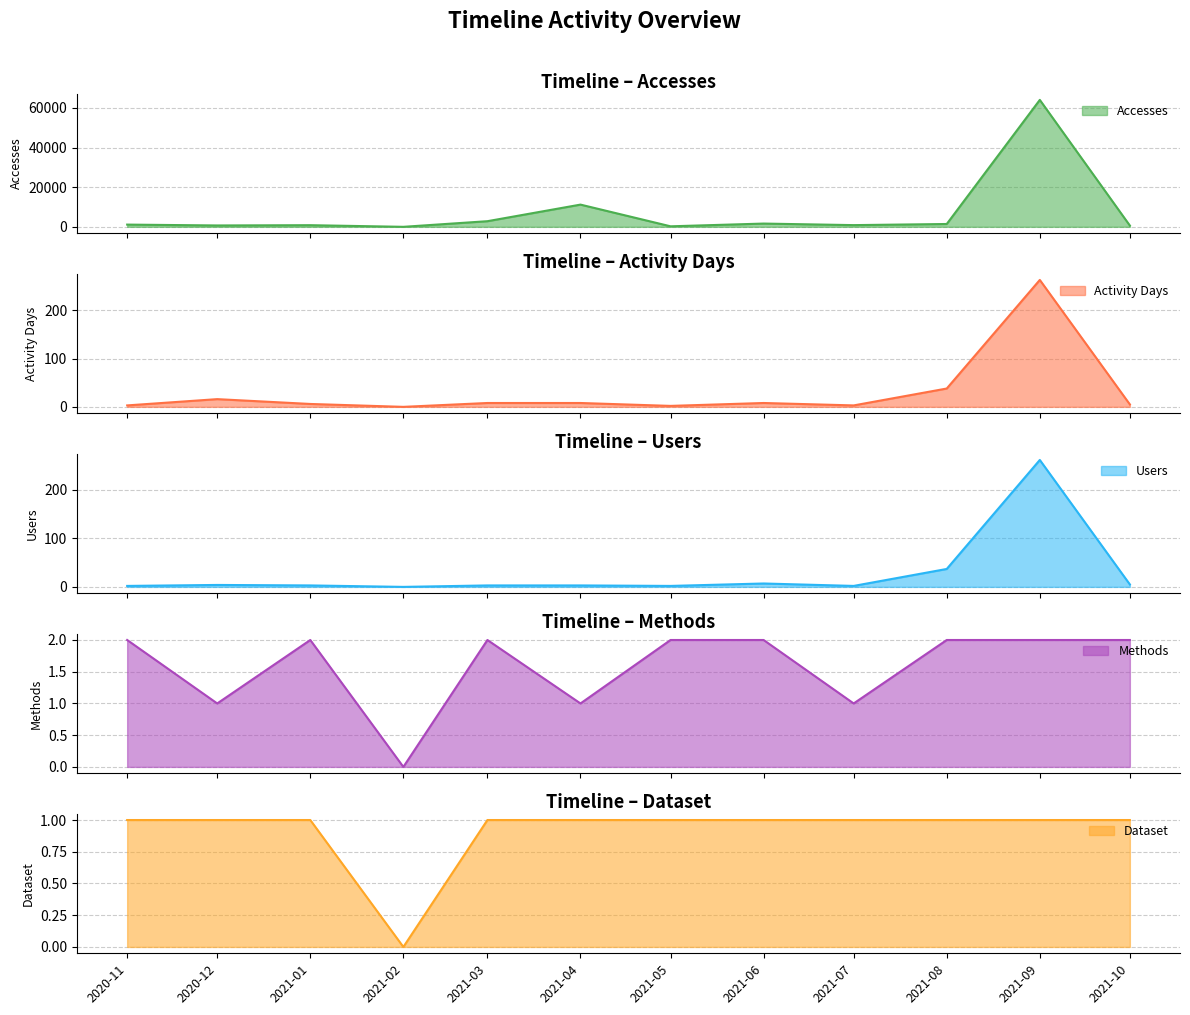

What is the maximum value for Accesses?

64083